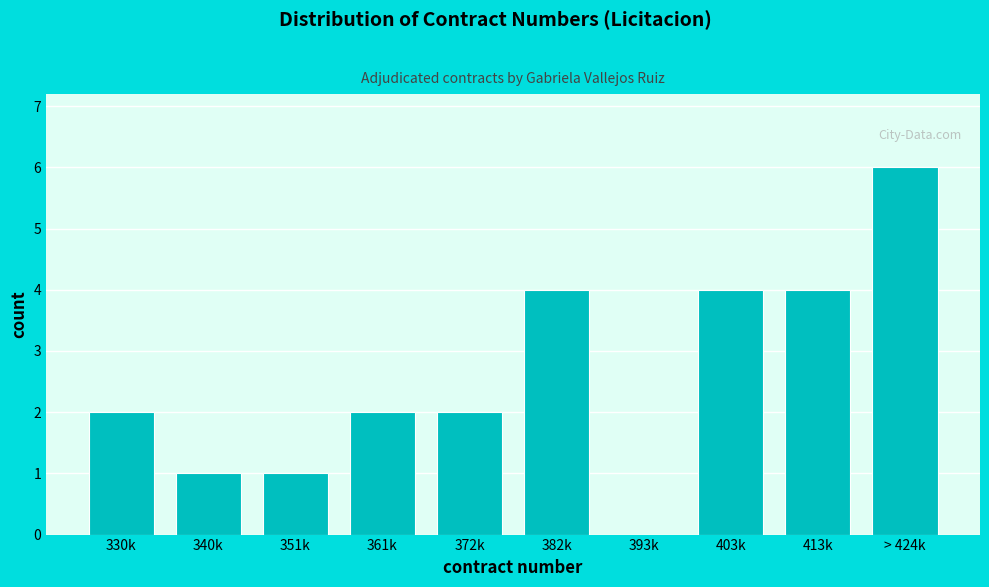

Reading left to right, transcribe all the data shown in this chart.

330k=2	340k=1	351k=1	361k=2	372k=2	382k=4	393k=0	403k=4	413k=4	> 424k=6